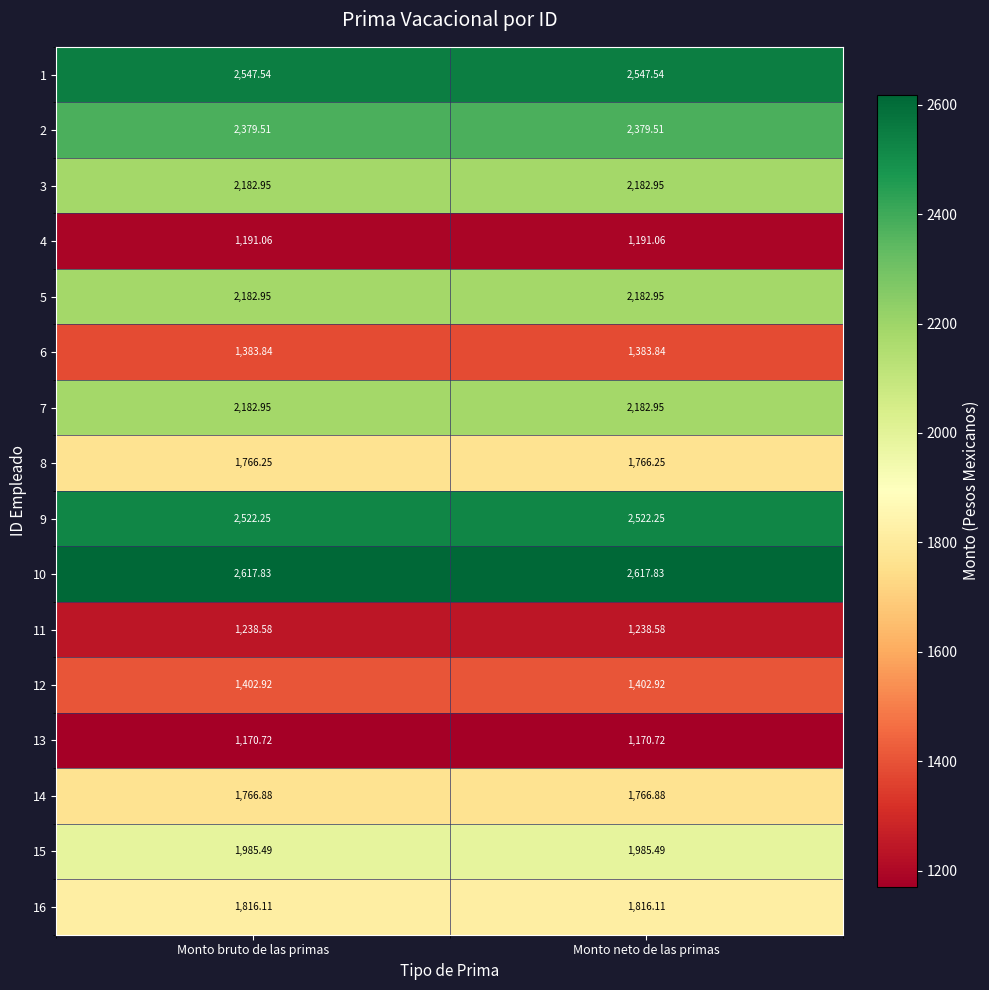

Is the value of 8 at Monto bruto de las primas greater than the value of 3 at Monto neto de las primas?

No